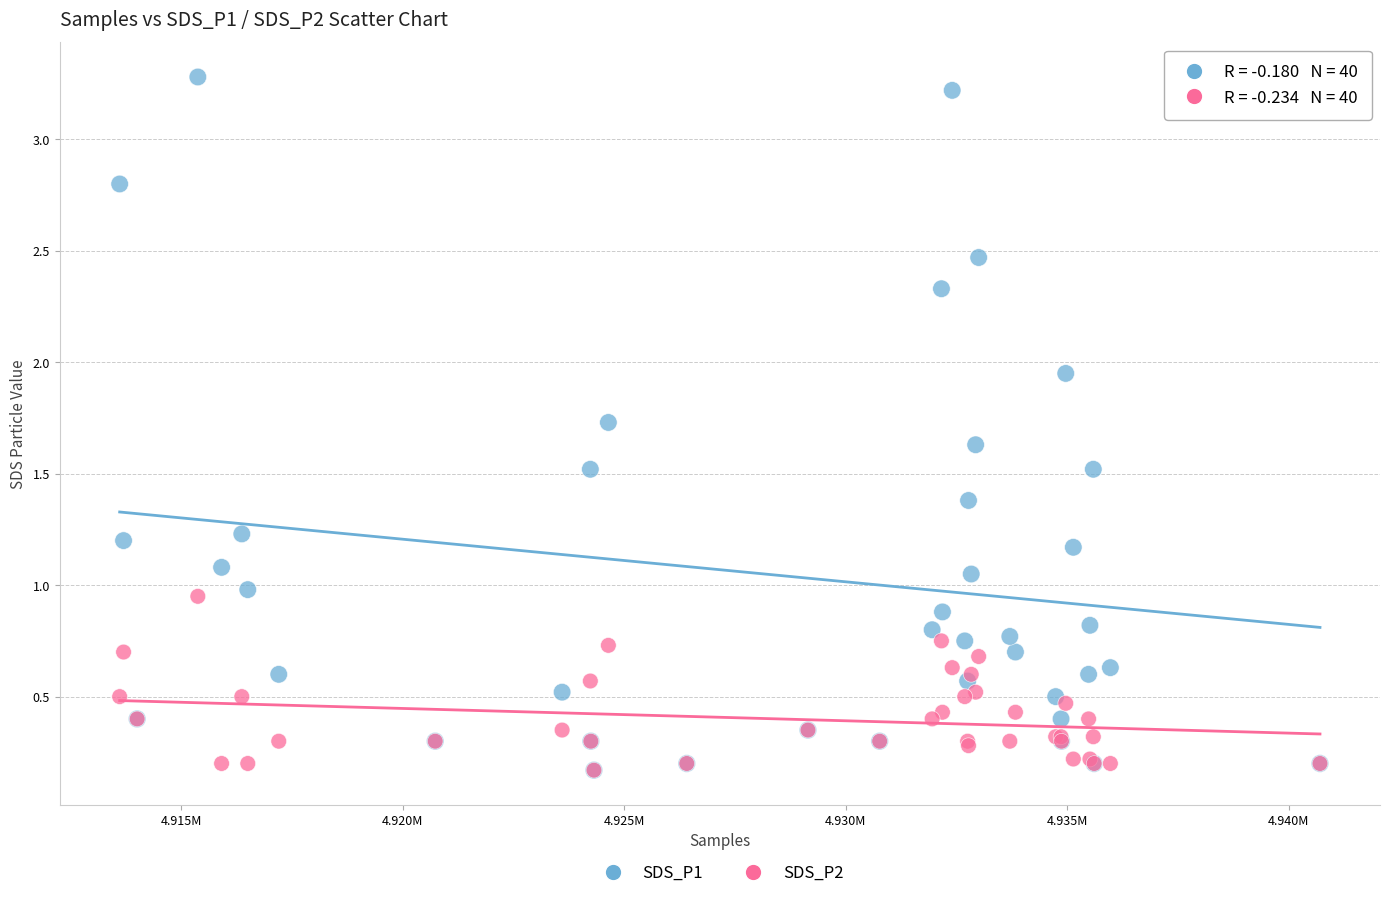

Which series has the largest Y range (max minus min)?

SDS_P1